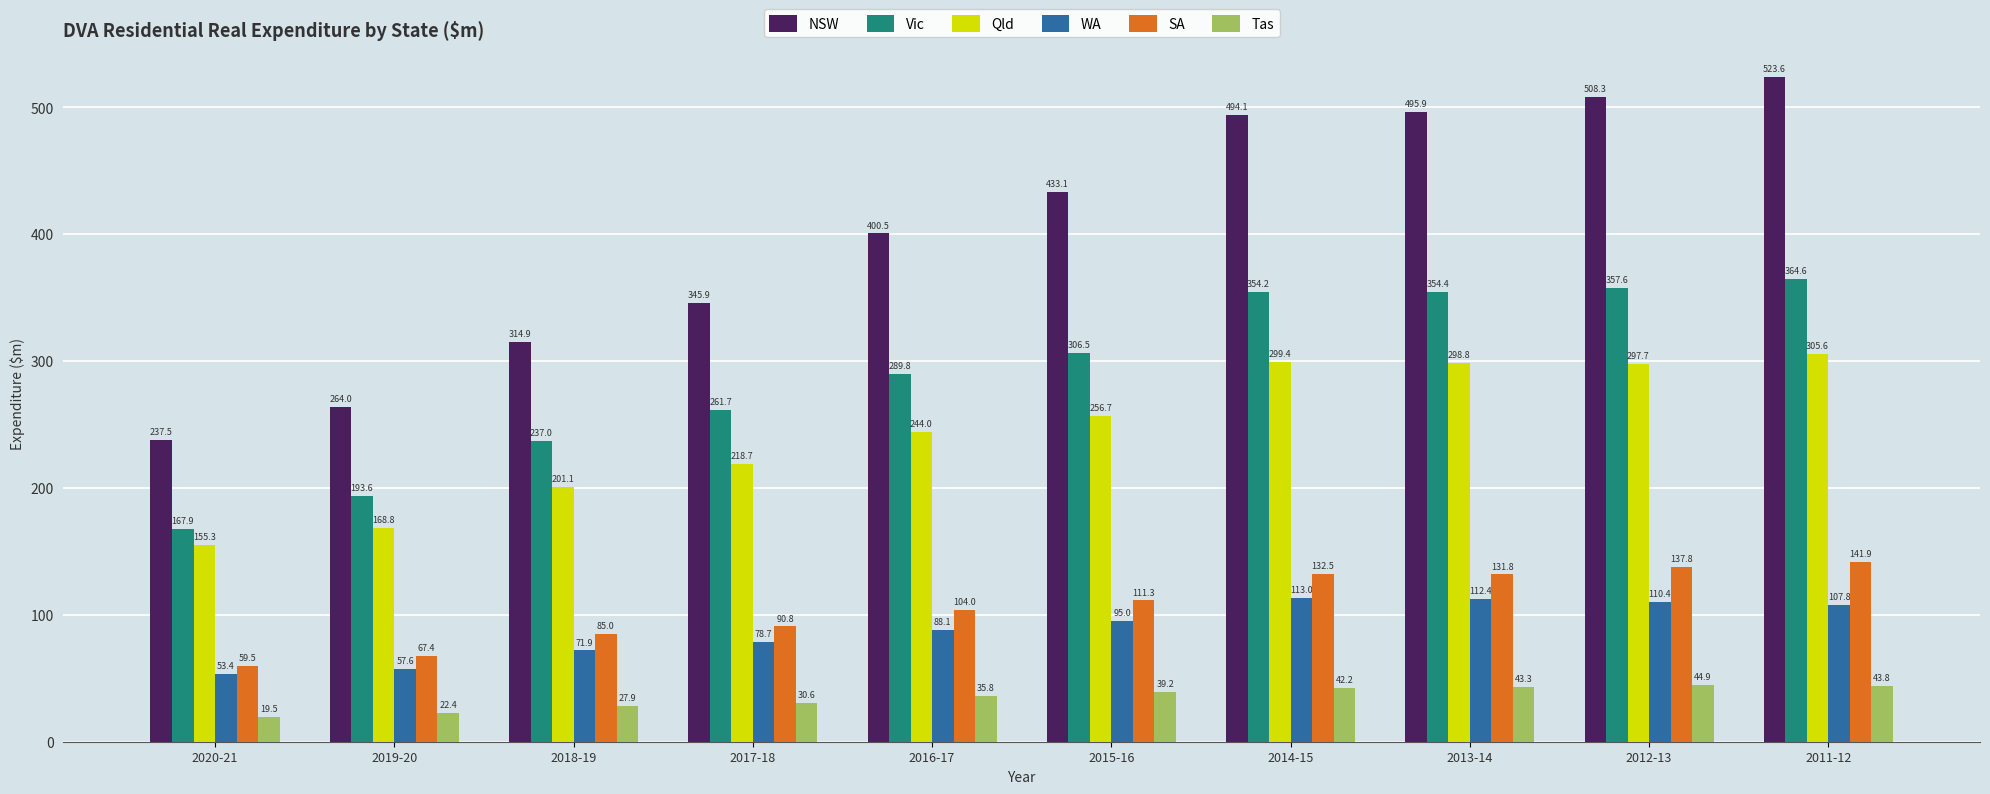

What is the approximate value of WA at 2011-12?

107.8